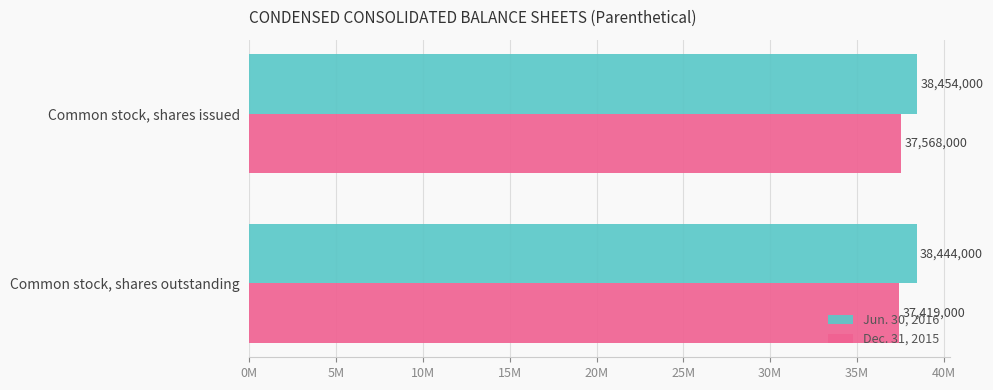

What are all the series names shown in the legend?

Jun. 30, 2016, Dec. 31, 2015